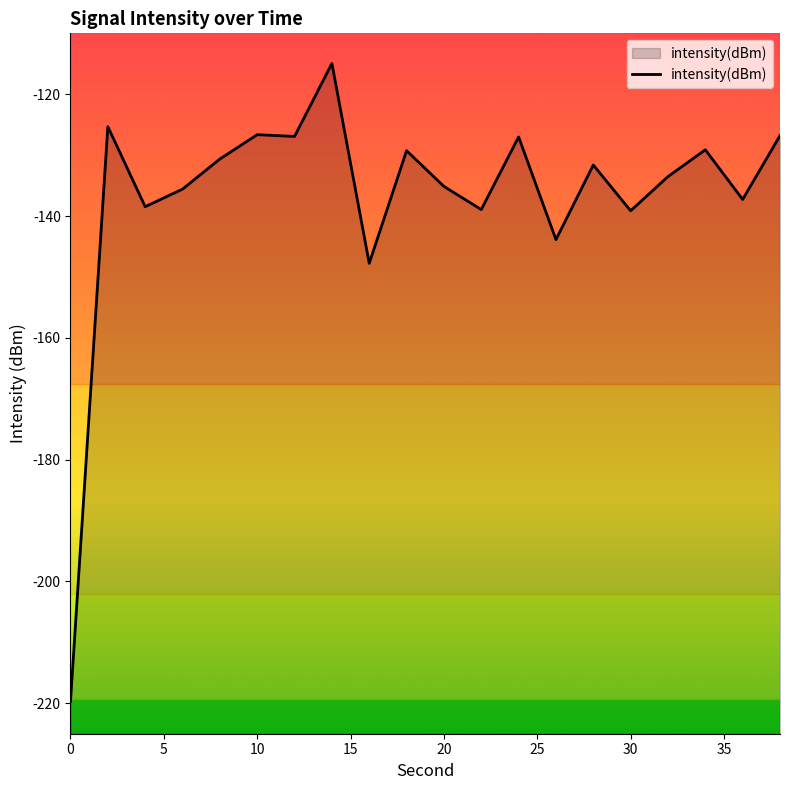

What is the maximum value shown in the chart?

-114.9